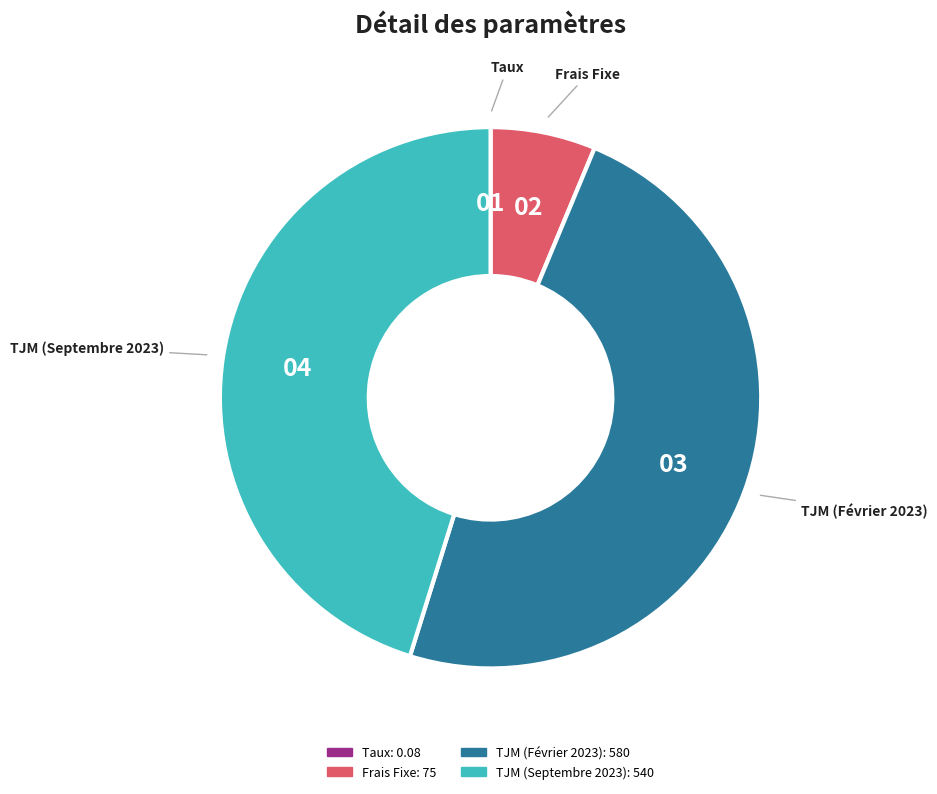

Between TJM (Septembre 2023) and Frais Fixe, which is larger?

TJM (Septembre 2023)